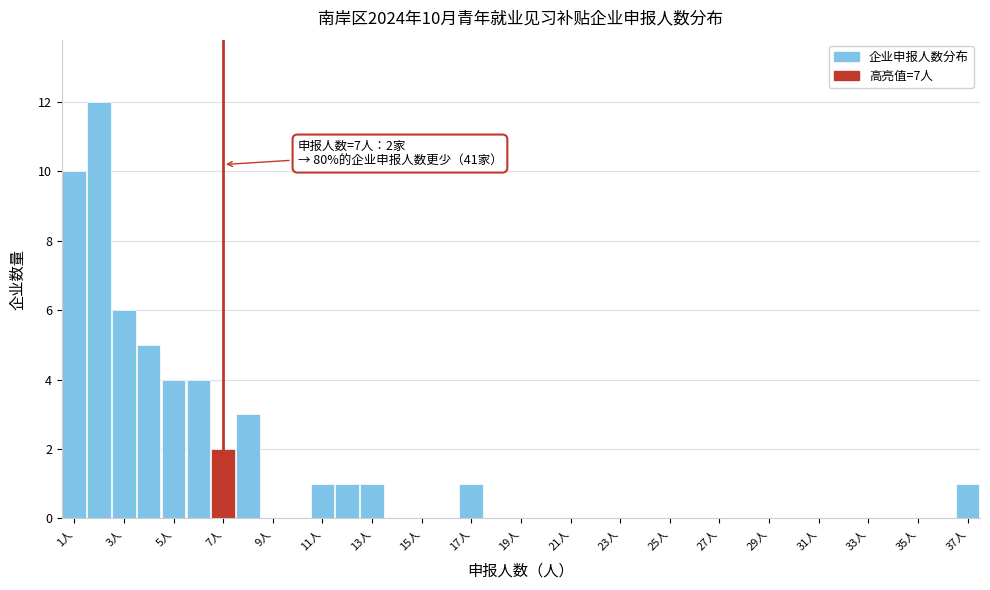

Which range on the x-axis has the tallest bar?

1.5 to 2.5